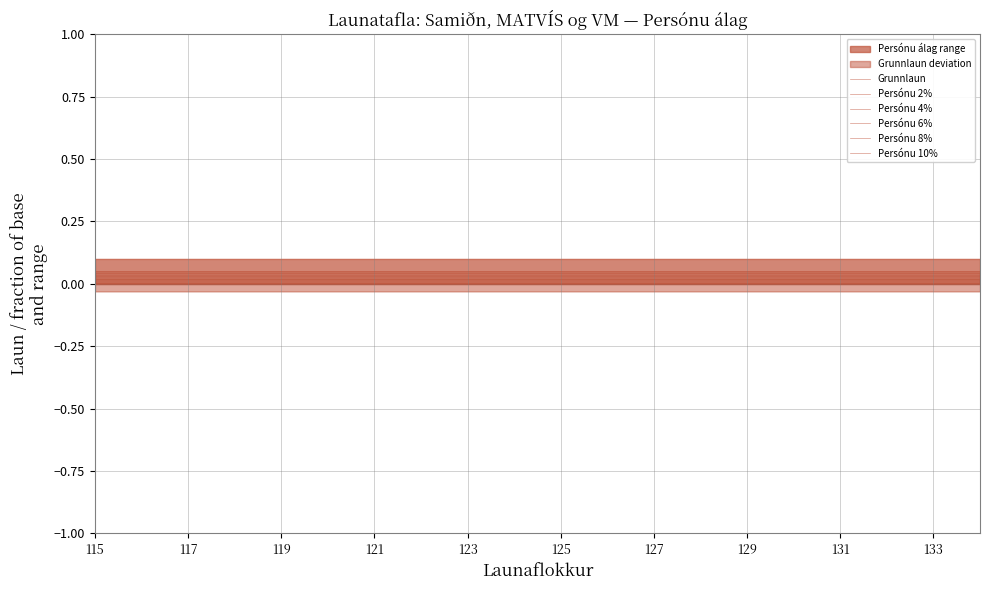

How many lines are shown in the chart?

6